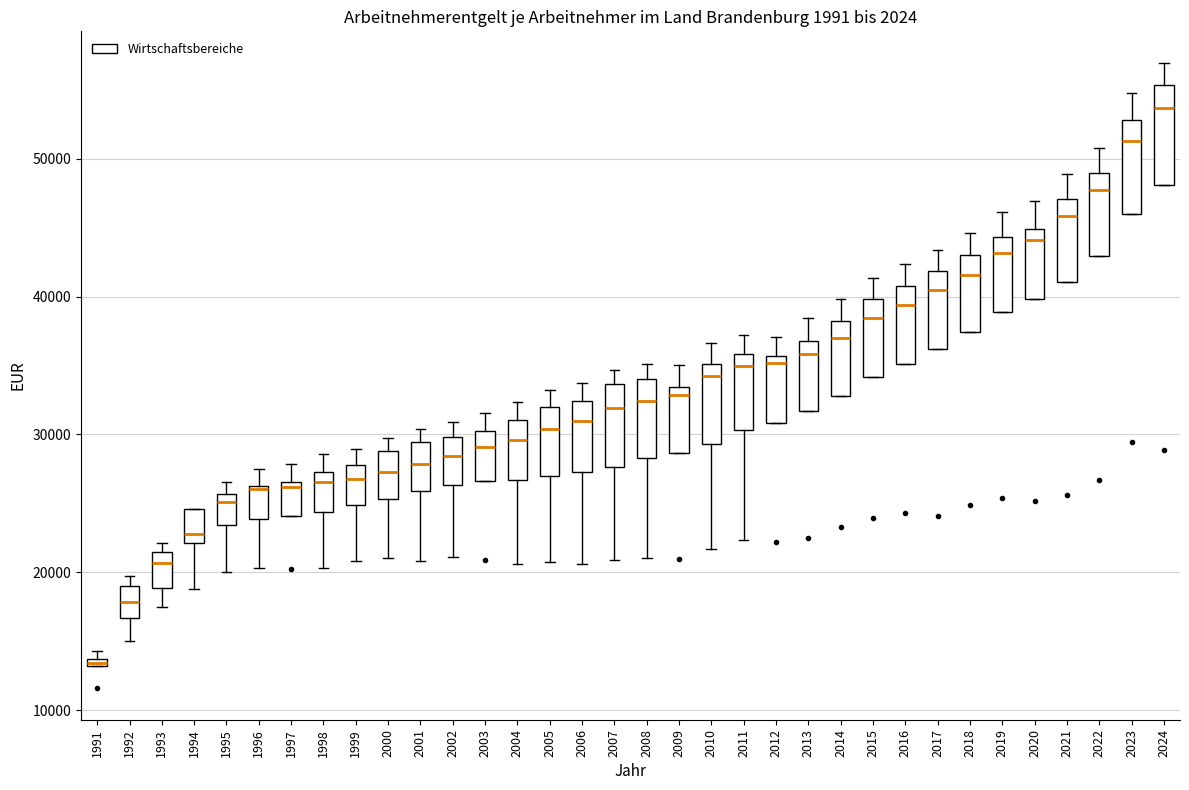

Where is the lower edge of the box at x = 2004 on the y-axis? The values are not printed on the chart, so give them approximately, as read against the axis.

27000